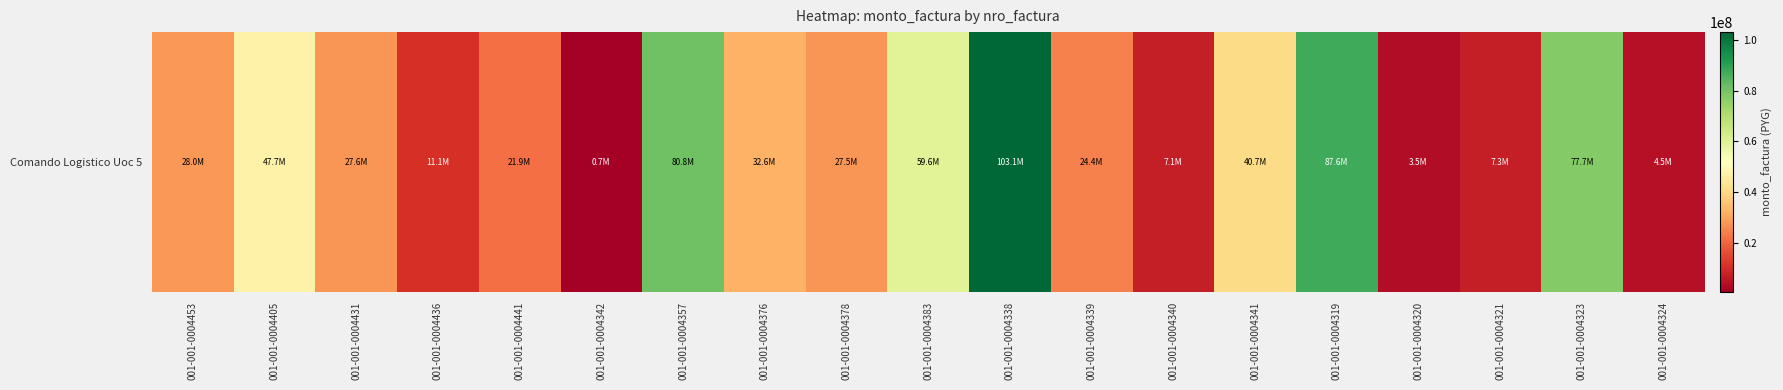

What is the change in value from 001-001-0004383 to 001-001-0004339?

-35205600